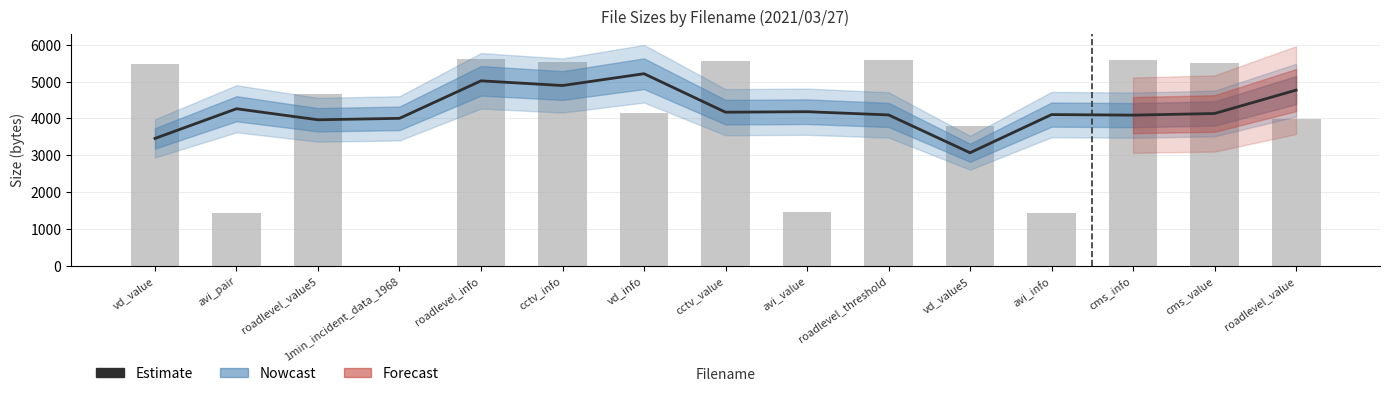

Where does the data first go above 4135?

avi_pair